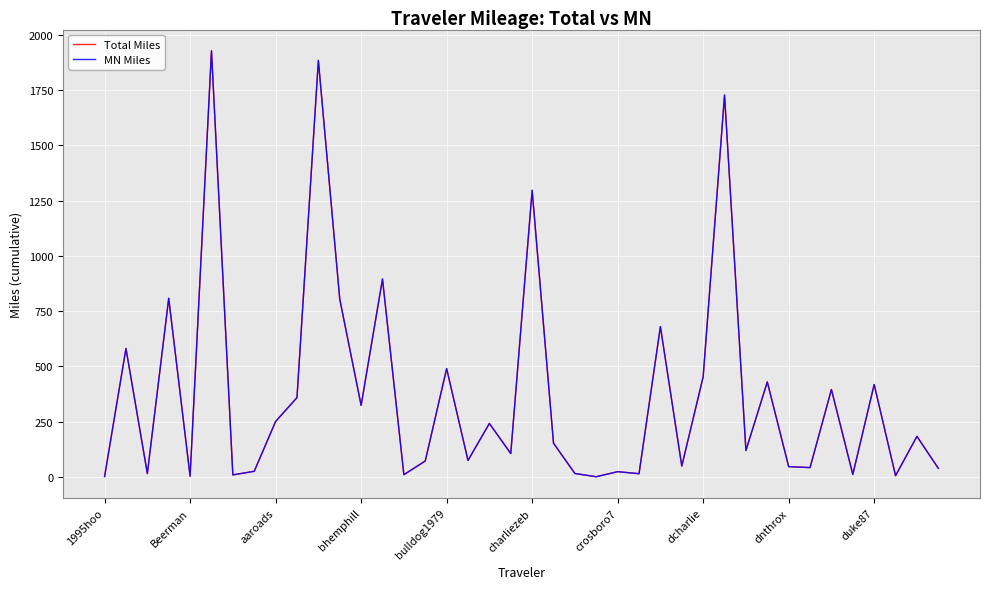

What is the maximum value shown in the chart?

1927.5